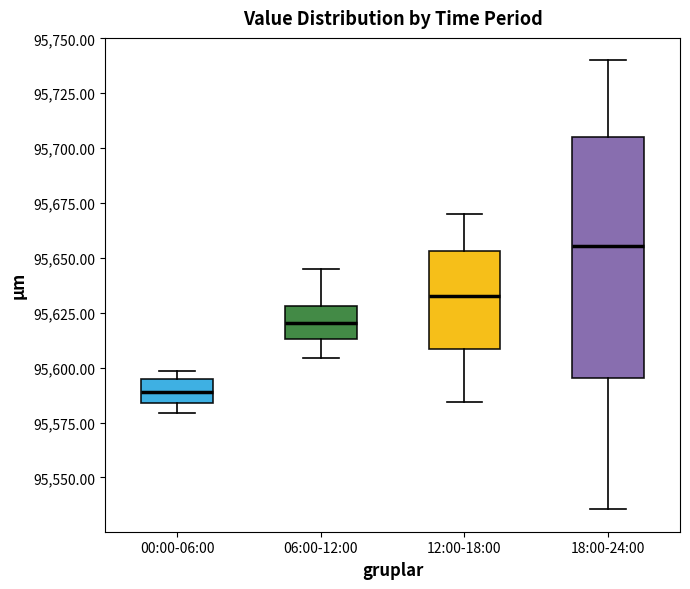

Which box's median line is the lowest?

00:00-06:00